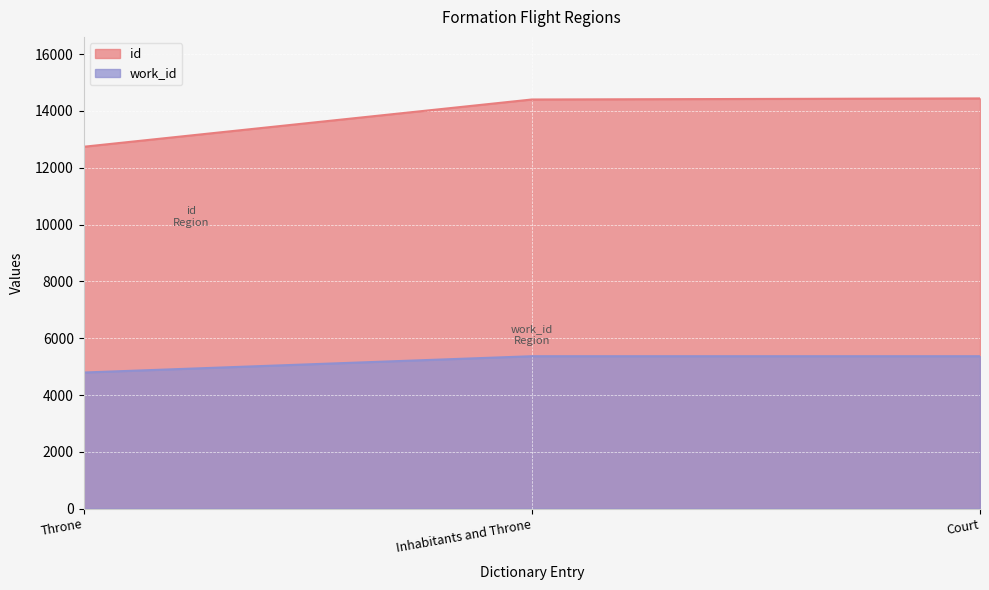

How many lines are shown in the chart?

2